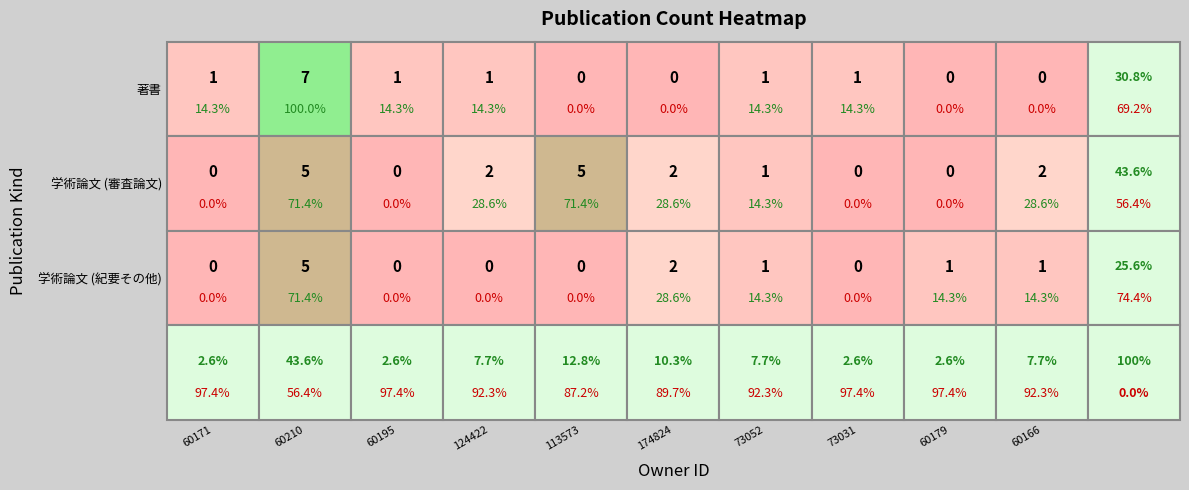

Reading left to right, list all the values displayed in this chart.

著書: 1	7	1	1	0	0	1	1	0	0
学術論文 (審査論文): 0	5	0	2	5	2	1	0	0	2
学術論文 (紀要その他): 0	5	0	0	0	2	1	0	1	1